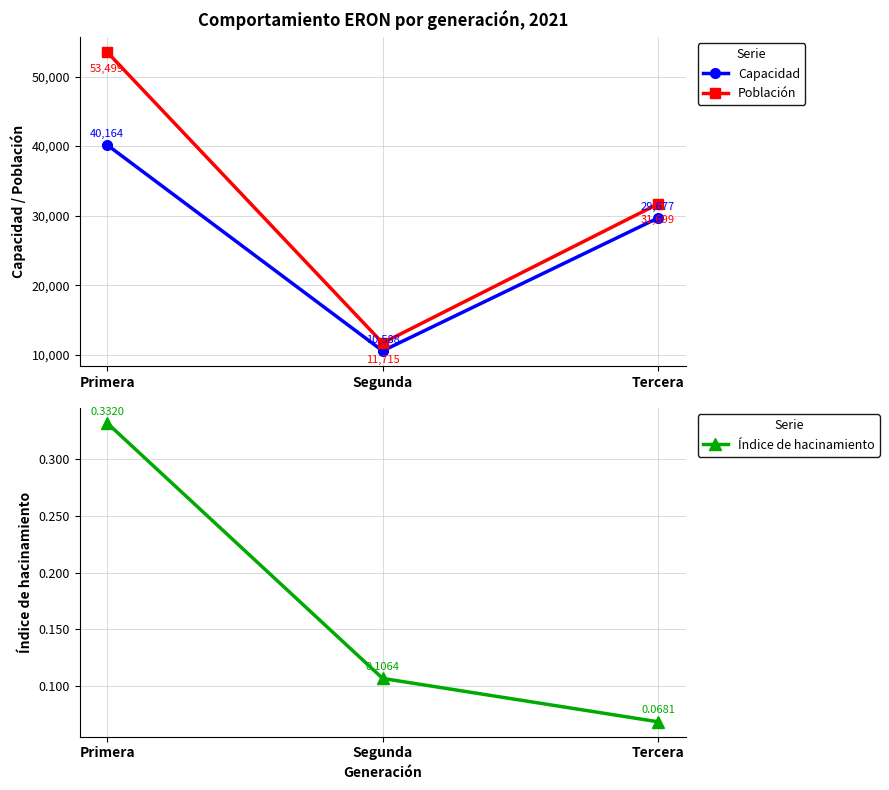

Is the value of Población at Primera greater than the value of Capacidad at Segunda?

Yes